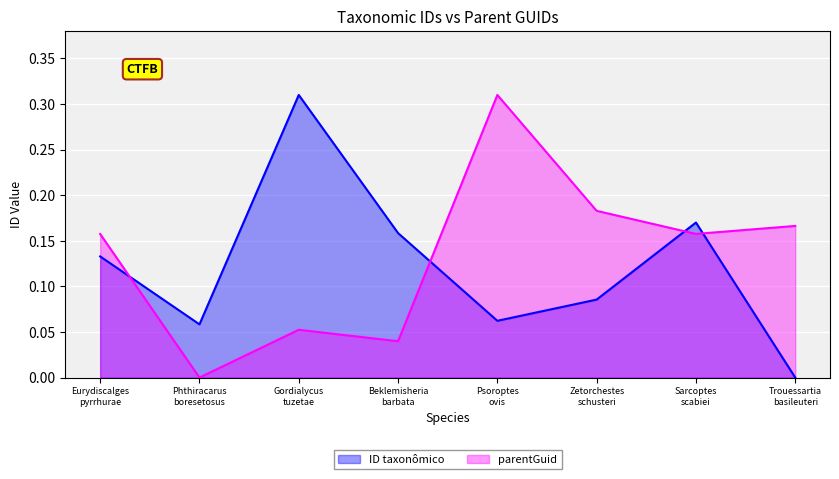

At Gordialycus
tuzetae, list the series in order from smallest to largest.

parentGuid, ID taxonômico